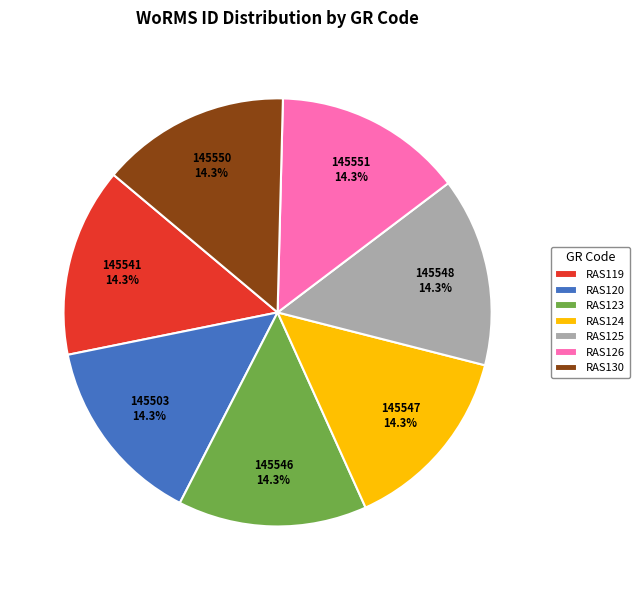

Does RAS124 represent more than half of the total?

No